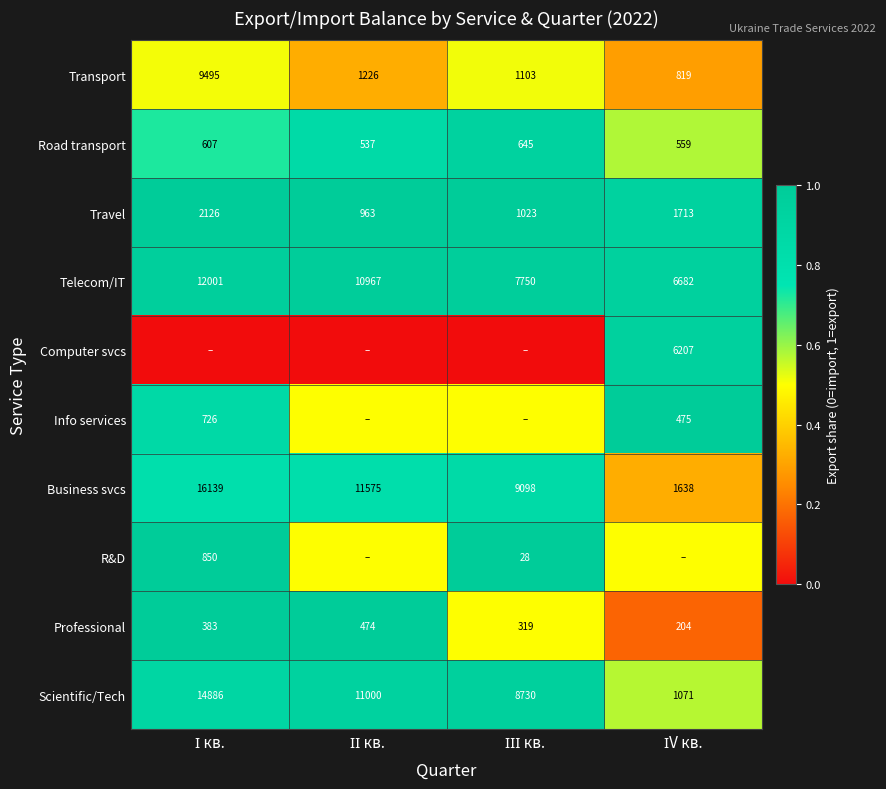

What is the average value of the Business svcs series?

9612.5